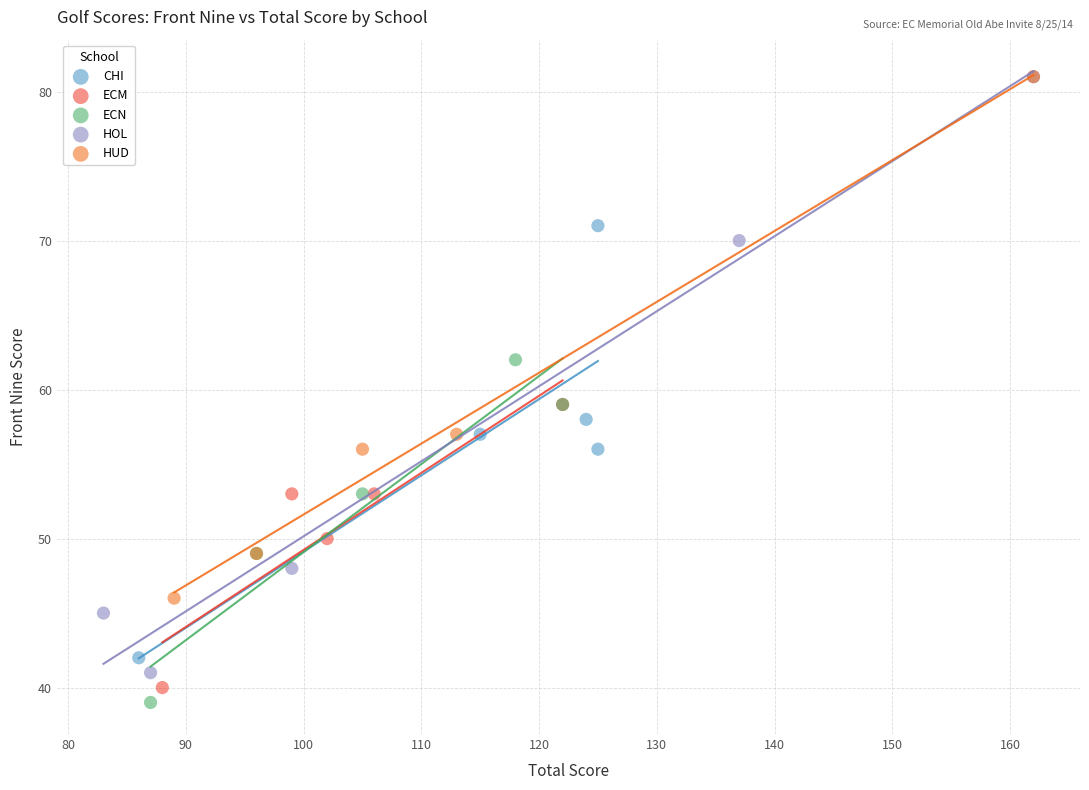

Which series reaches the minimum Y coordinate?

ECN